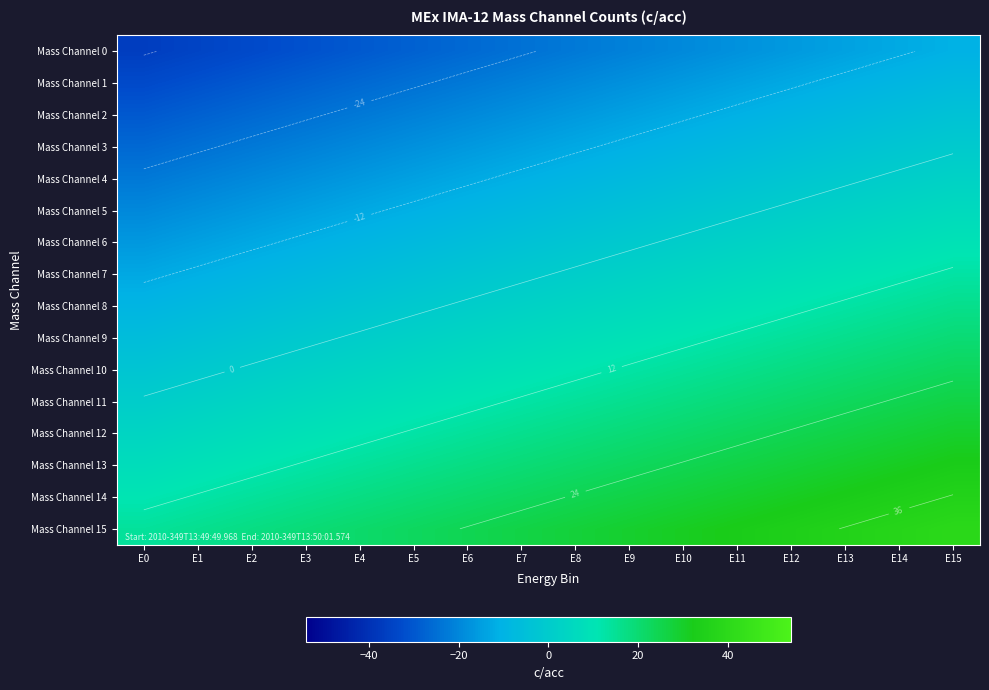

The Mass Channel 7 series shows 3.1 at E11. True or false?

False